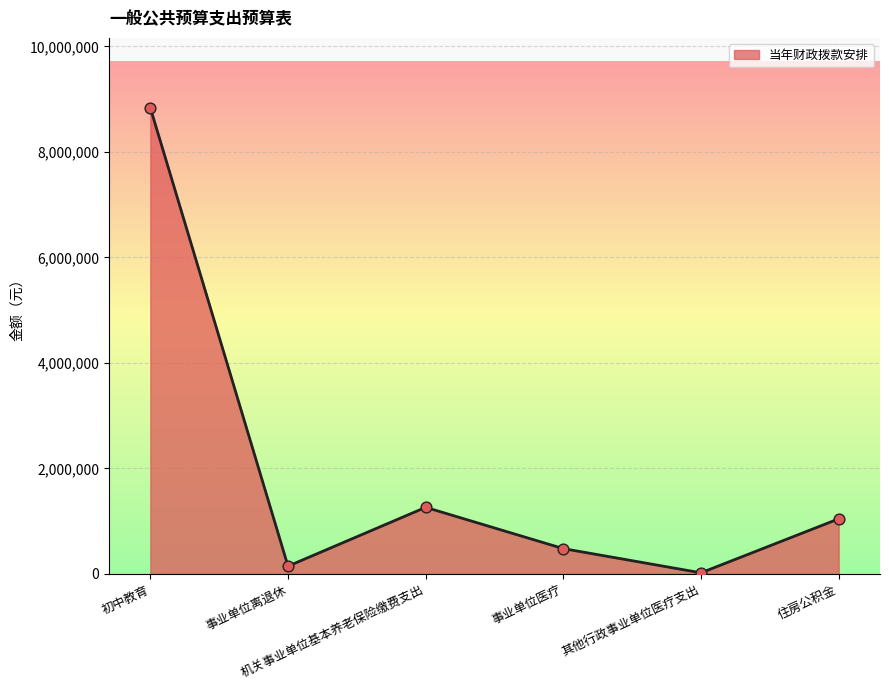

Between 其他行政事业单位医疗支出 and 住房公积金, which is larger?

住房公积金